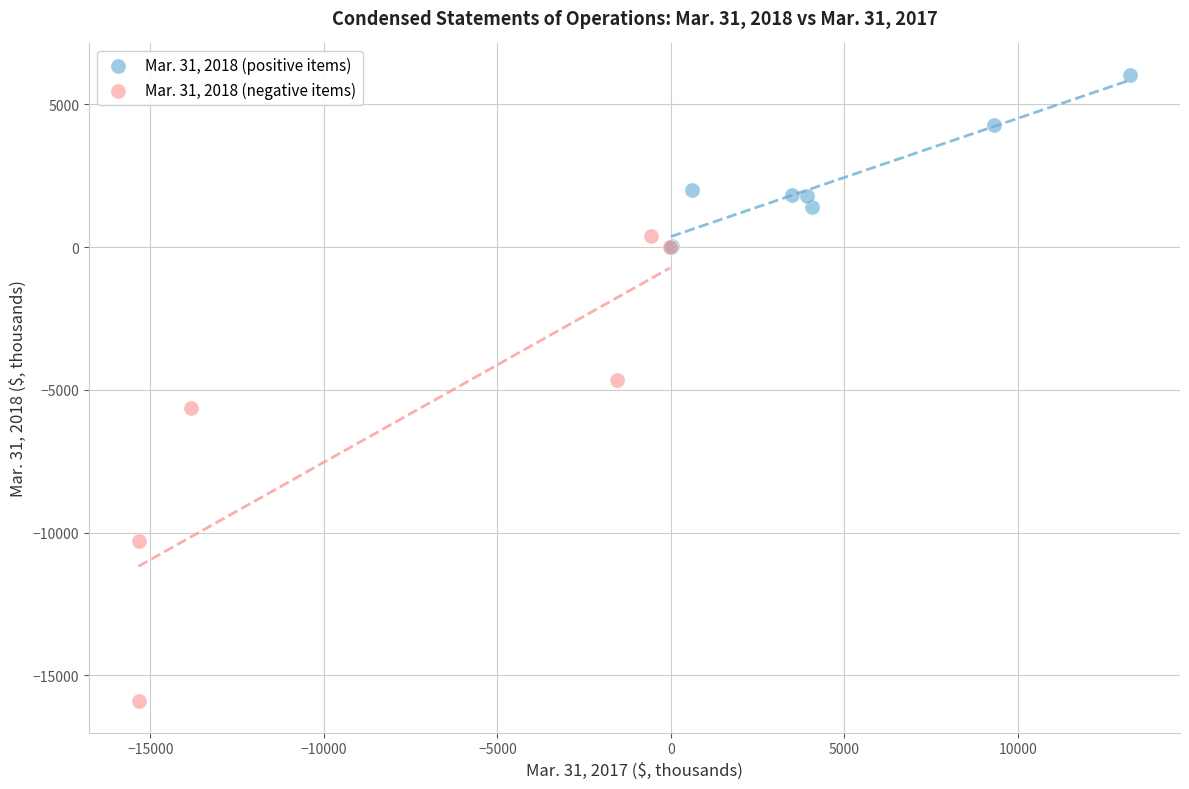

Which series reaches the minimum Y coordinate?

Mar. 31, 2018 (negative items)